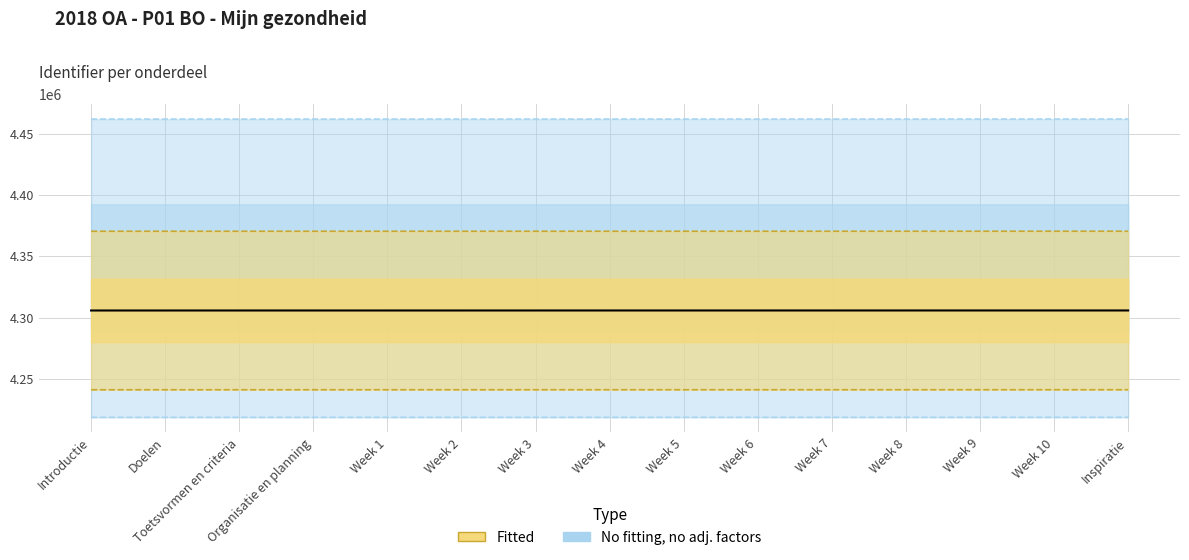

How many lines are shown in the chart?

1